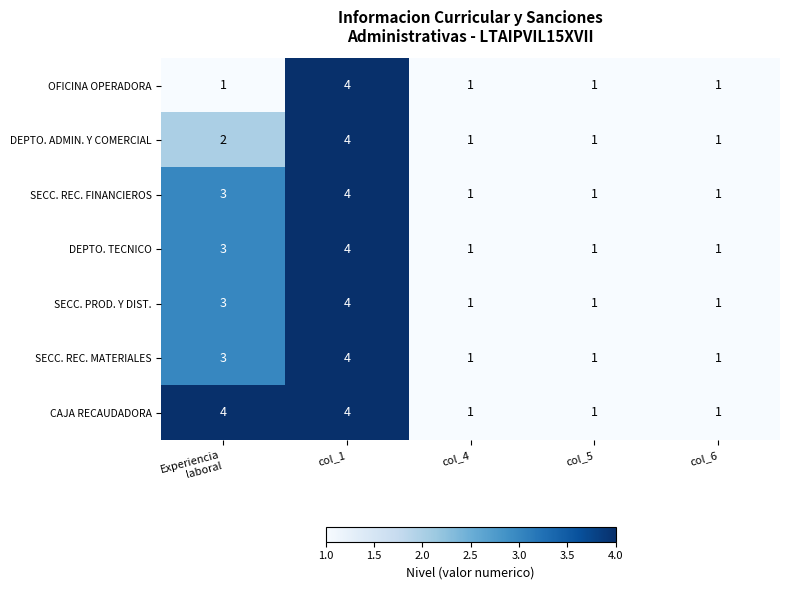

The DEPTO. ADMIN. Y COMERCIAL series shows 1 at col_4. True or false?

True